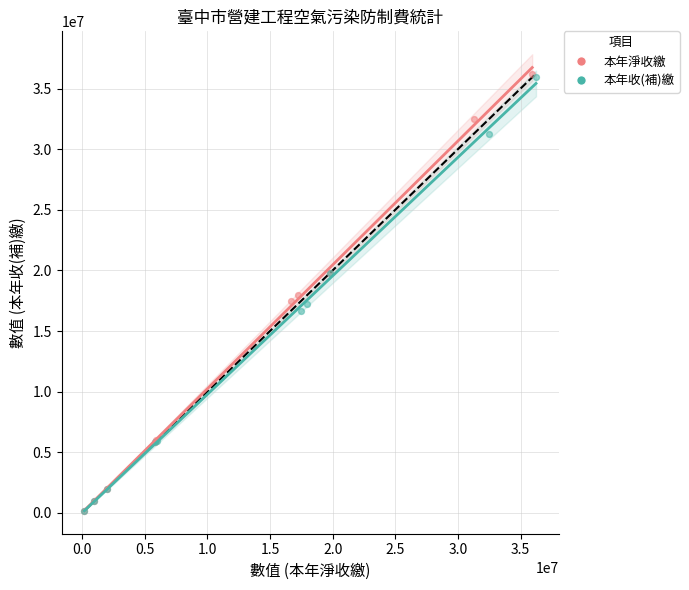

What are all the series names shown in the legend?

本年淨收繳, 本年收(補)繳